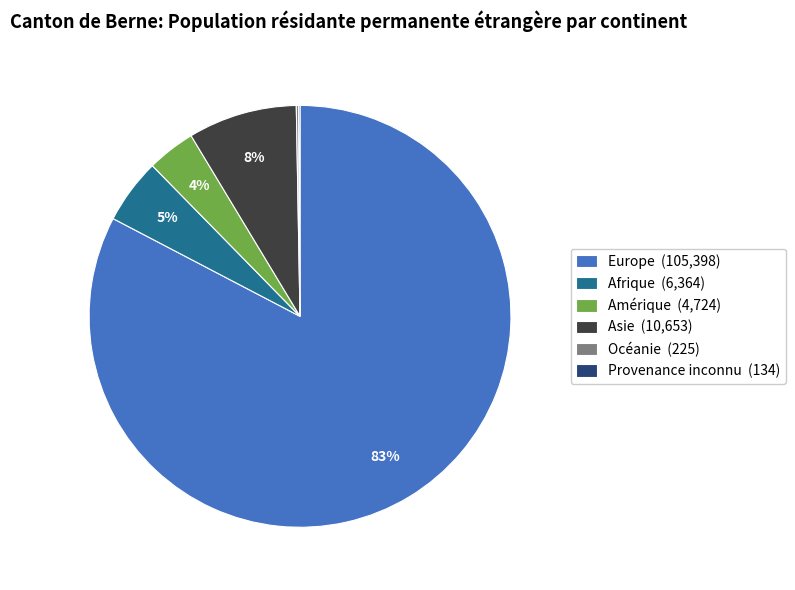

What is the majority slice?

Europe